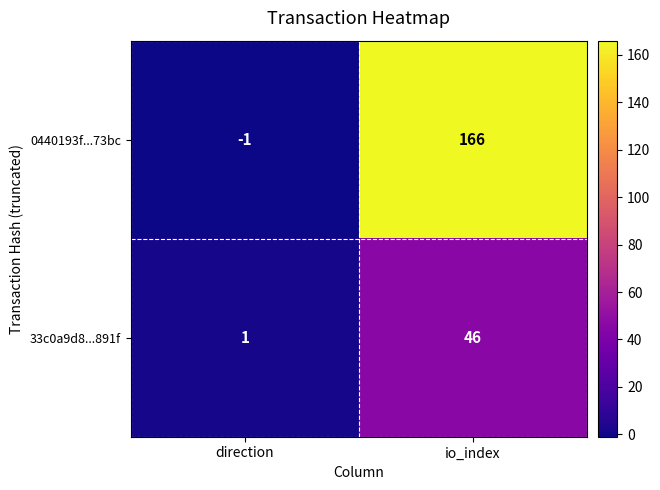

At which label is 33c0a9d8...891f closest to 23?

direction